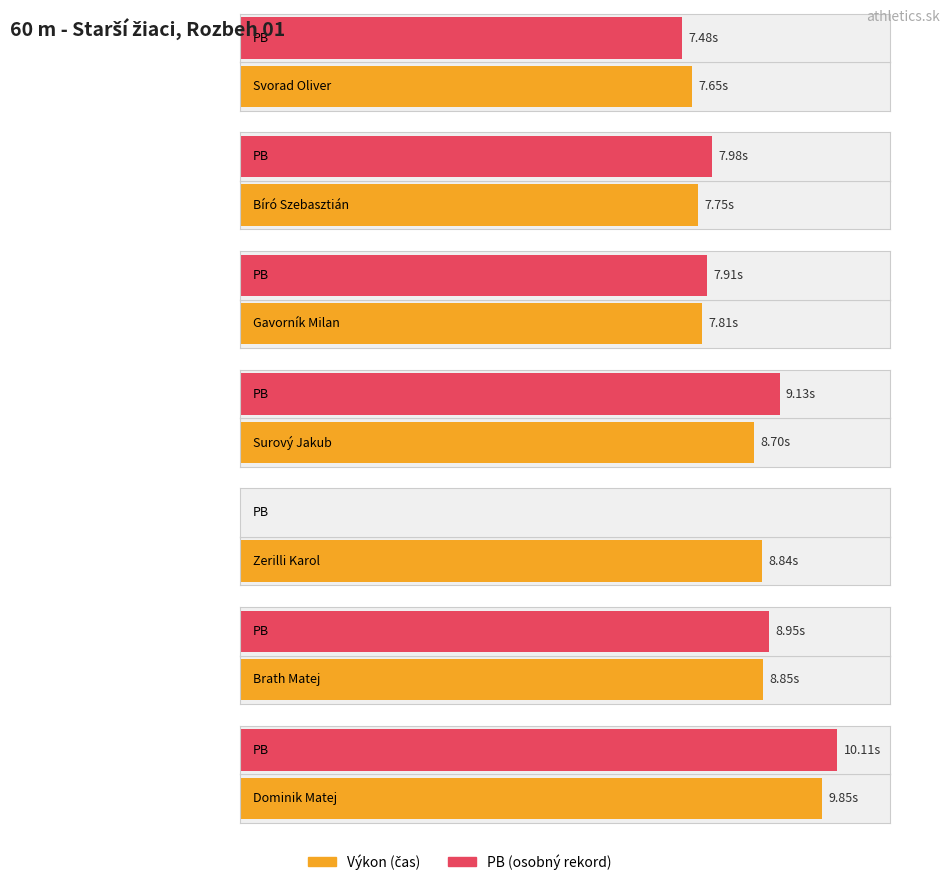

At which label does PB reach its peak?

Dominik Matej